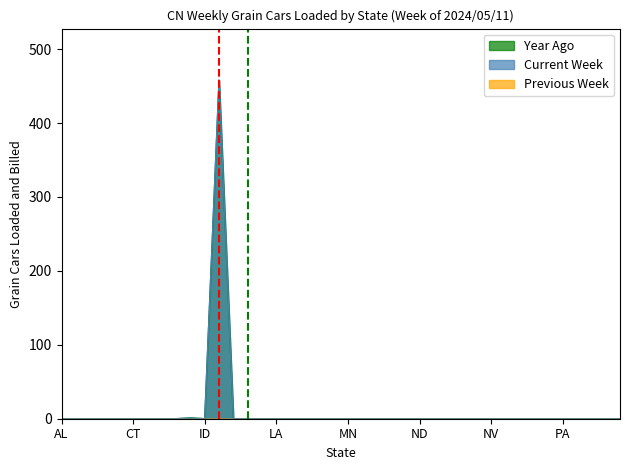

Which series has the widest spread of values?

Current Week